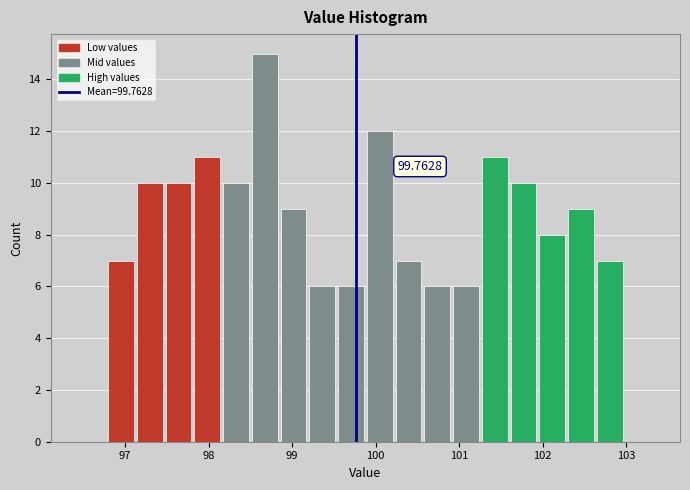

Around what value on the x-axis is the tallest bar? Give the approximate position of its centre, as read against the axis.

98.7